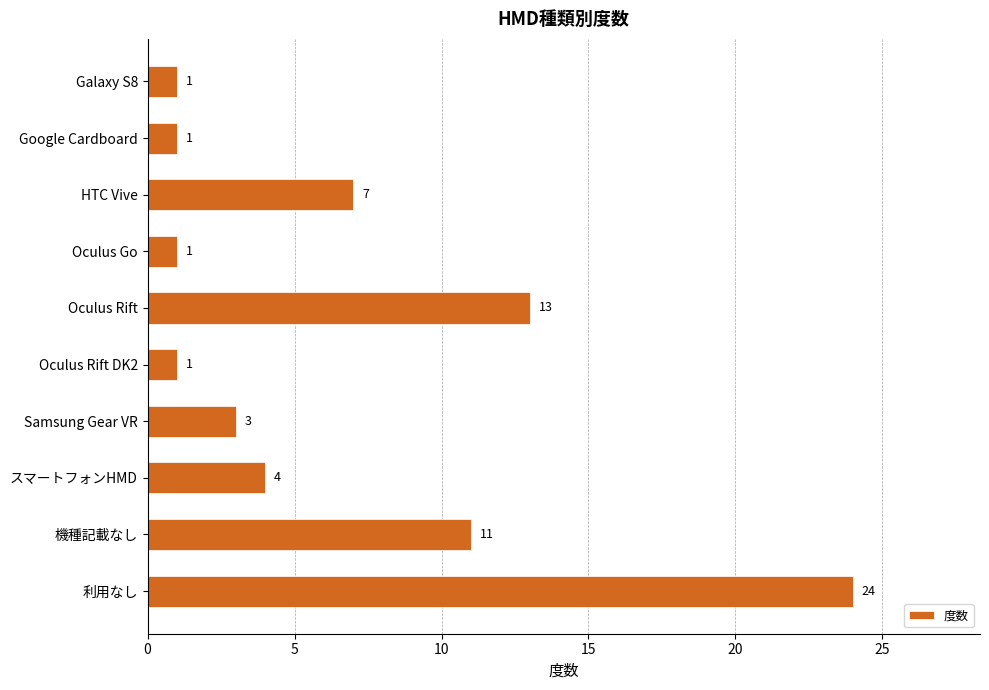

The value at HTC Vive is 7. True or false?

True